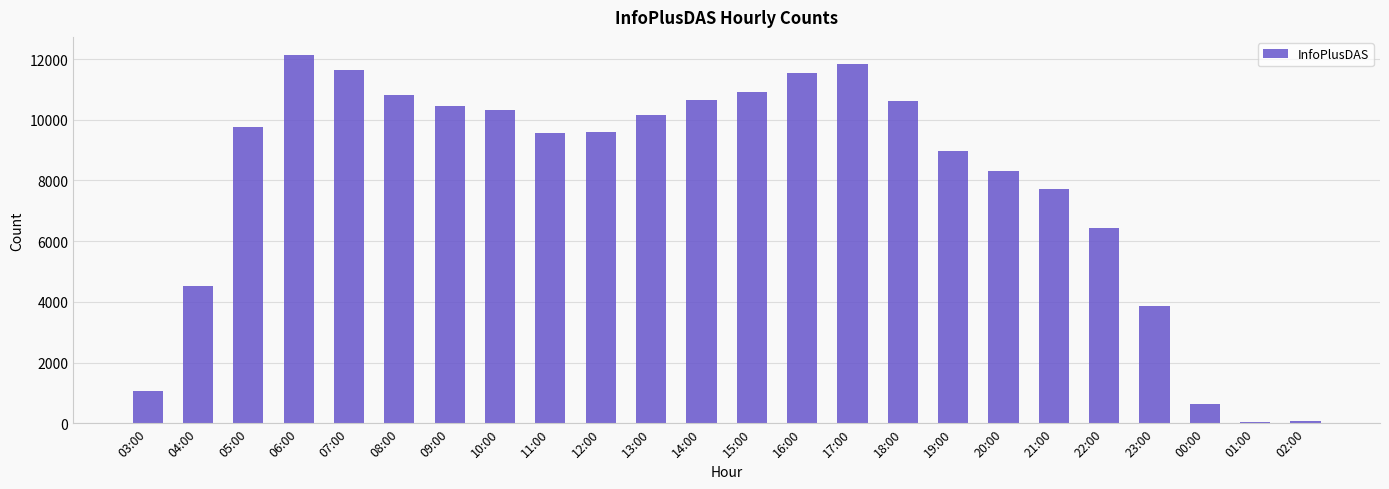

How many data points are less than 9774?

12